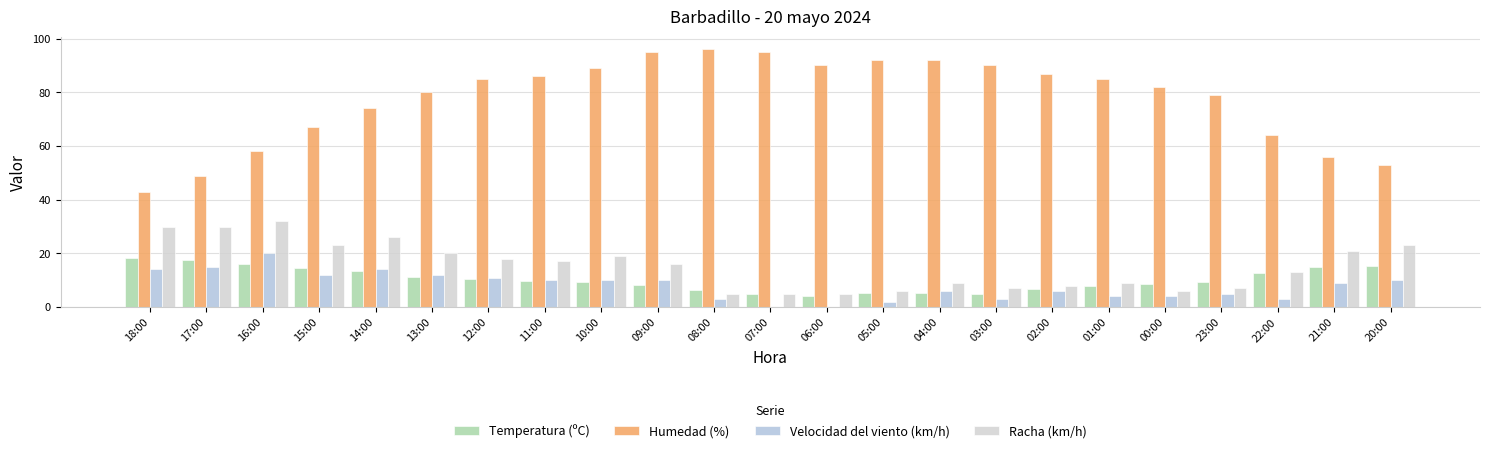

What position from the left is 21:00?

22